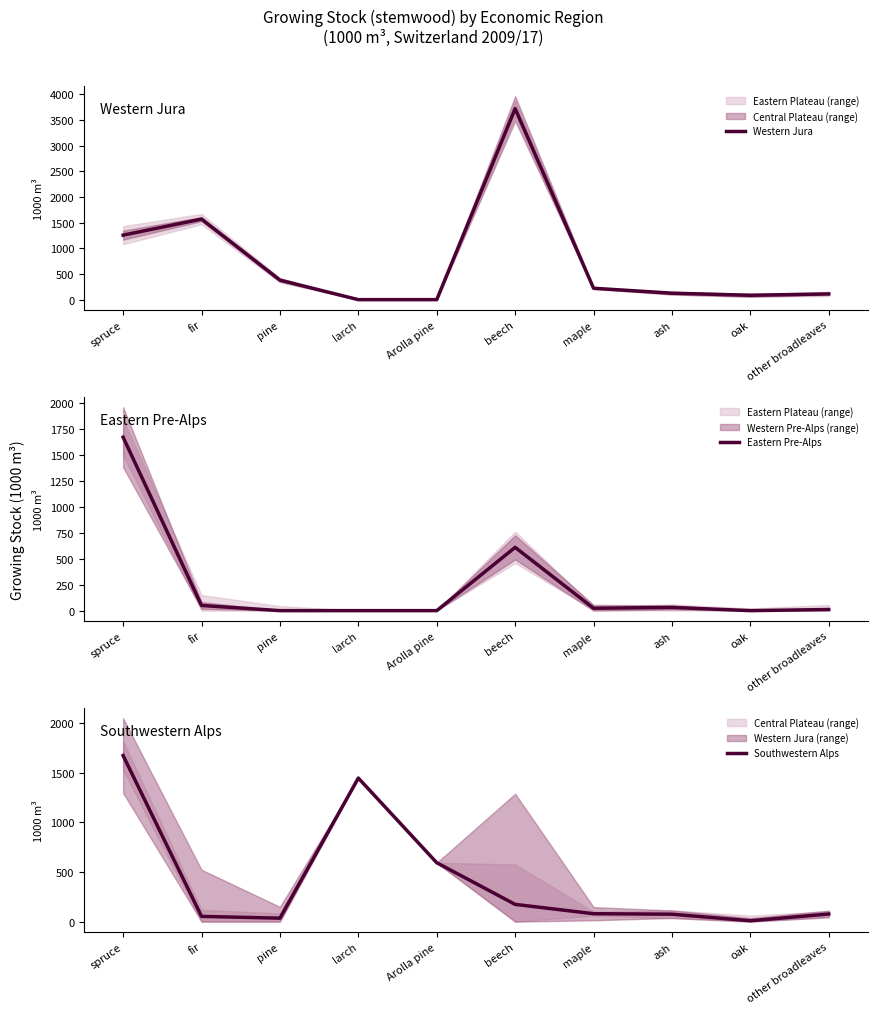

How many values in the Southwestern Alps series are below 80?

5